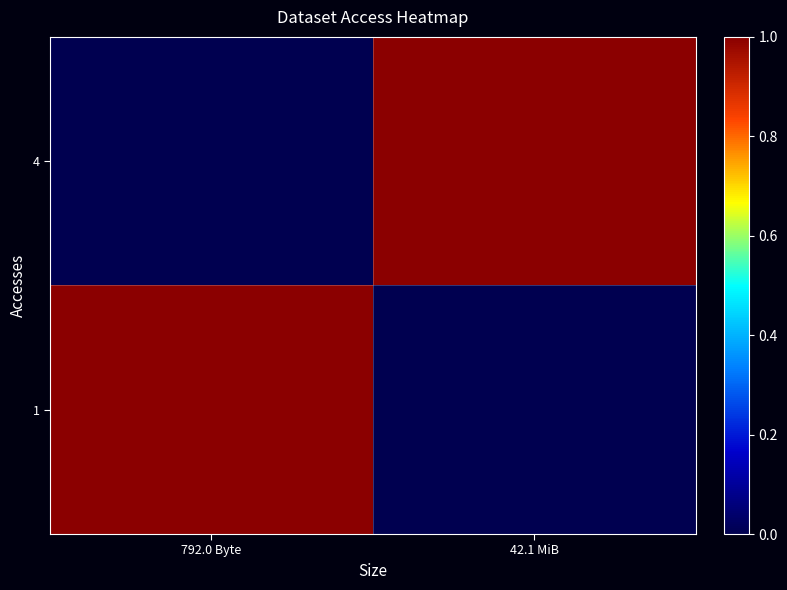

Which label corresponds to the largest value in the chart?

792.0 Byte